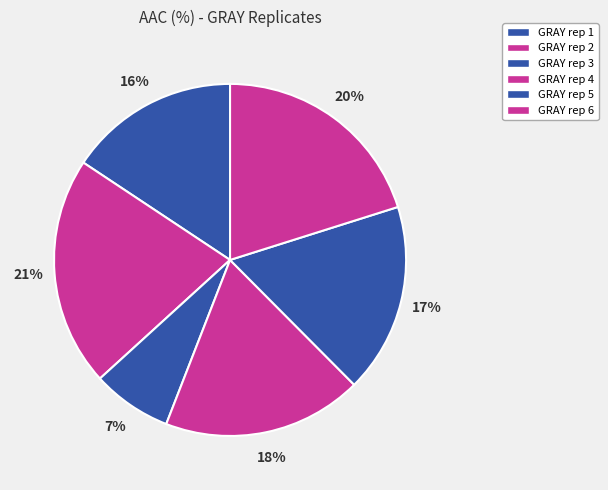

What percentage is the GRAY rep 3 slice, to the nearest percent?

7%